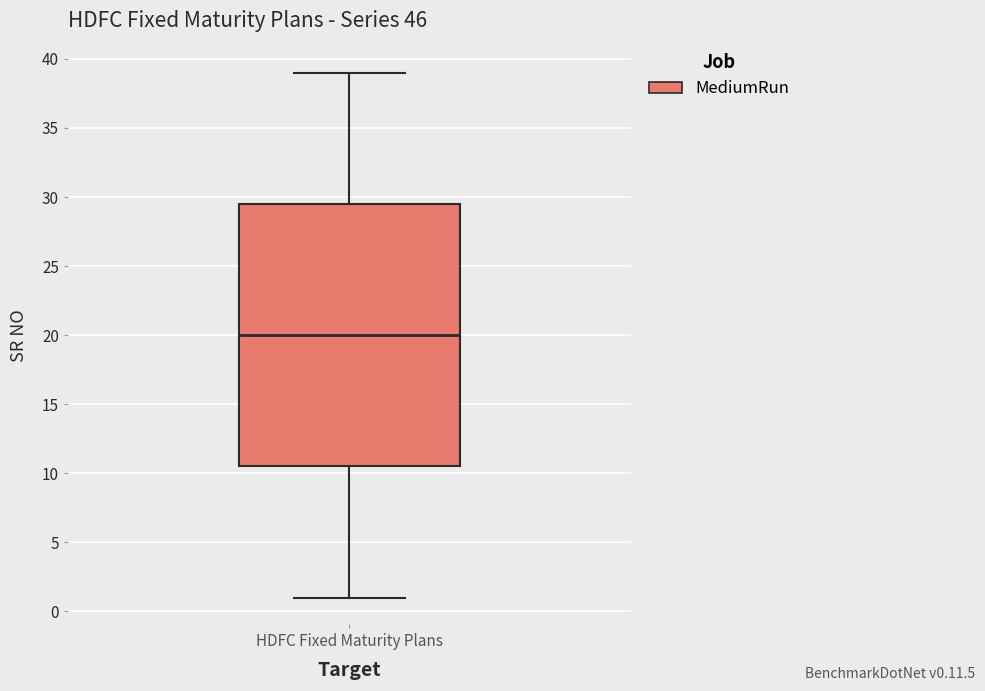

Read this box plot against the y-axis: the position of the median line, the range covered by the box, and the ends of both whiskers. The values are not printed on the chart, so give them approximately, as read against the axis.

median 20.0, box 10.5 to 29.5, whiskers 1.0 to 39.0